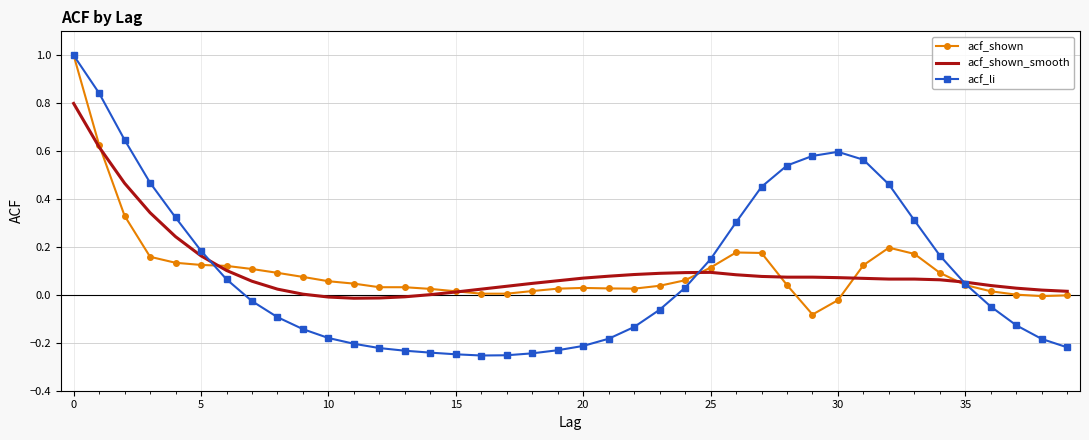

Which series has the widest spread of values?

acf_li